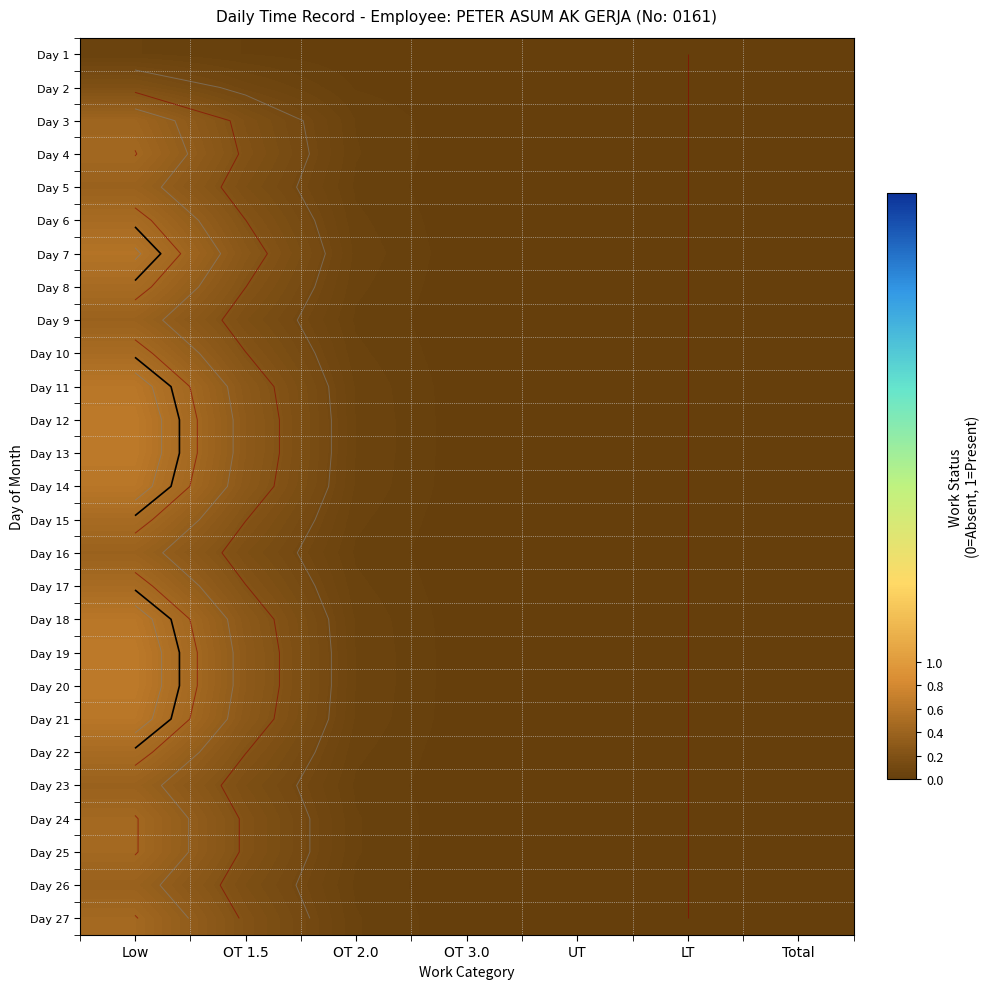

What is the maximum value for Day 27?

0.5